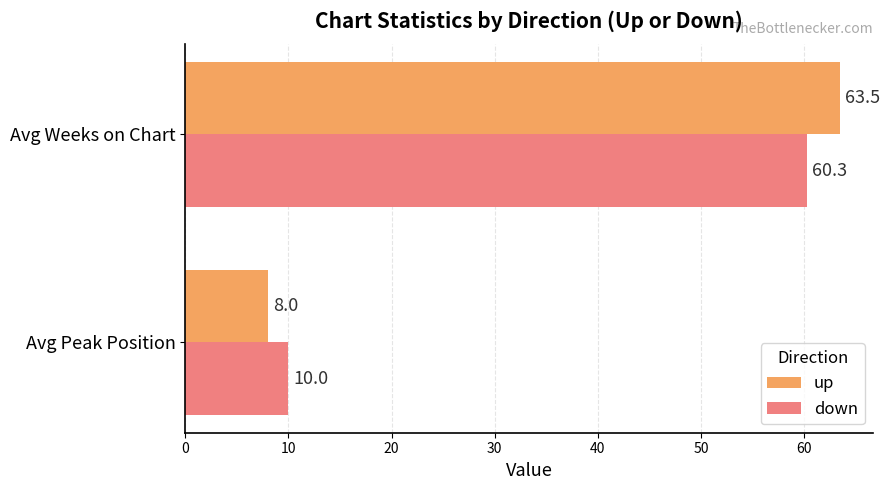

The up series shows 113.5 at Avg Weeks on Chart. True or false?

False